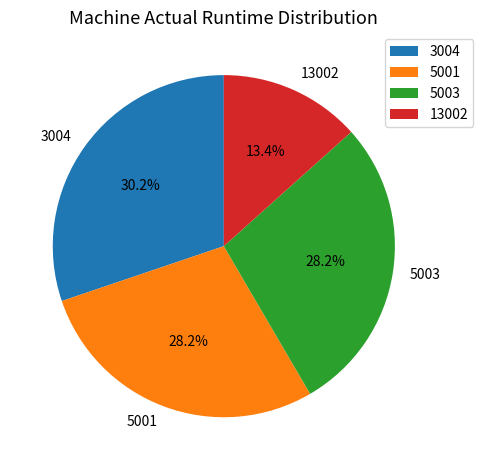

Count the number of slices in the pie.

4